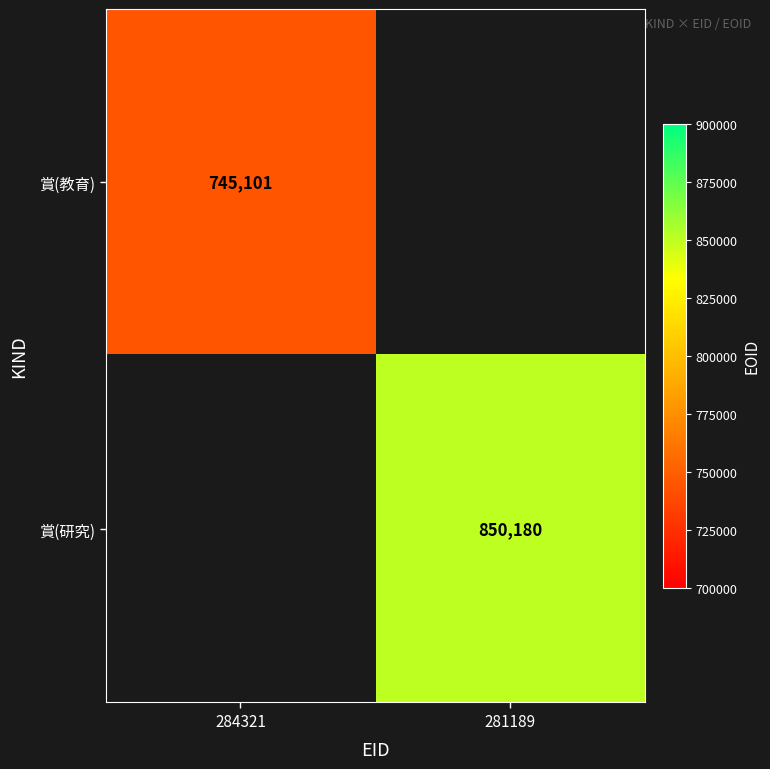

The value of 賞(教育) at 284321 is 275729. True or false?

False